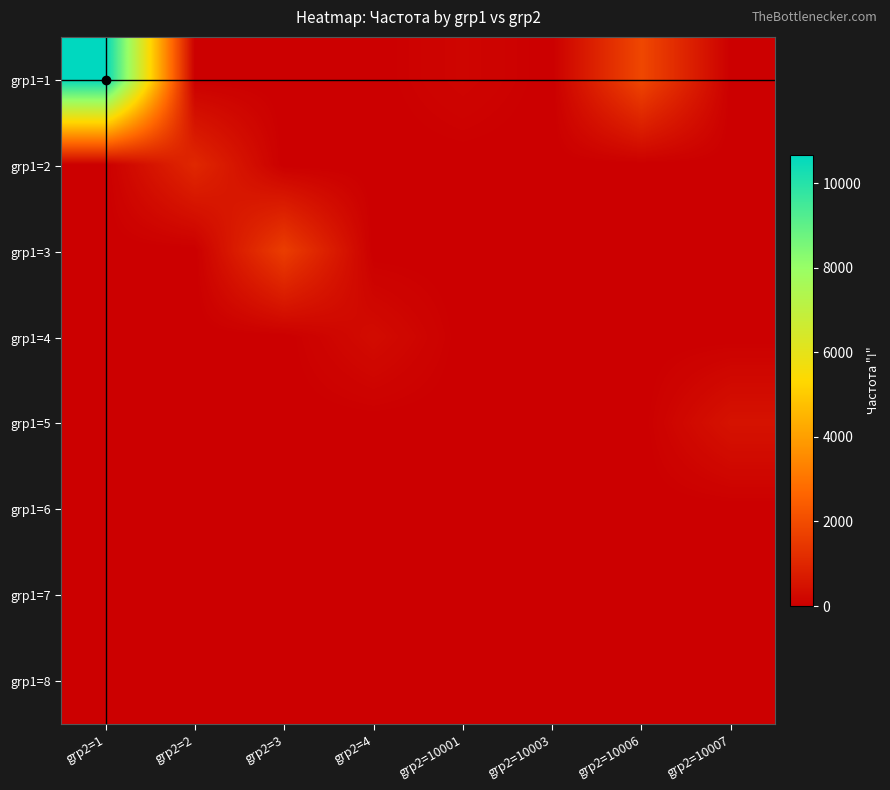

At how many categories does at least one series exceed 7176?

1